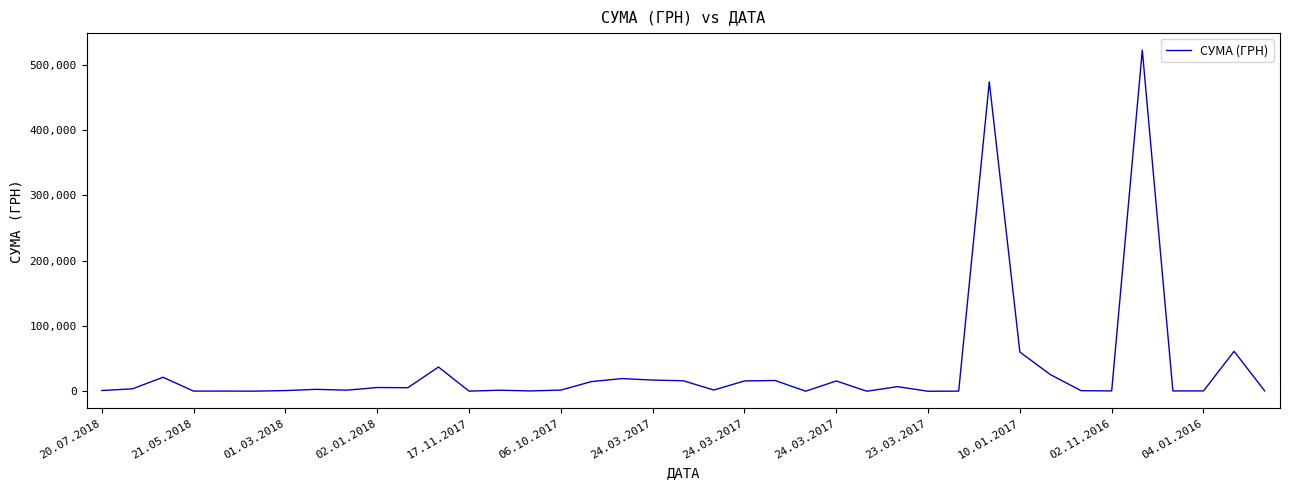

What is the greatest value displayed?

522503.5